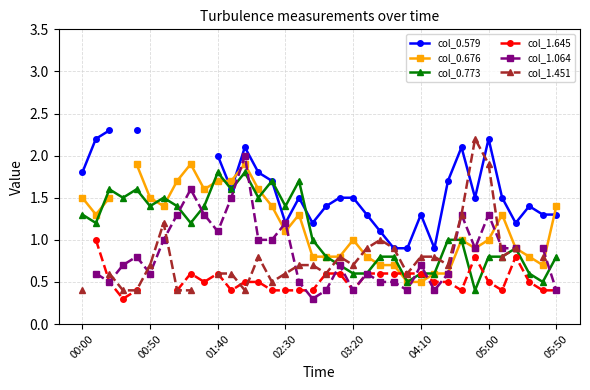

What are all the series names shown in the legend?

col_0.579, col_0.676, col_0.773, col_1.645, col_1.064, col_1.451